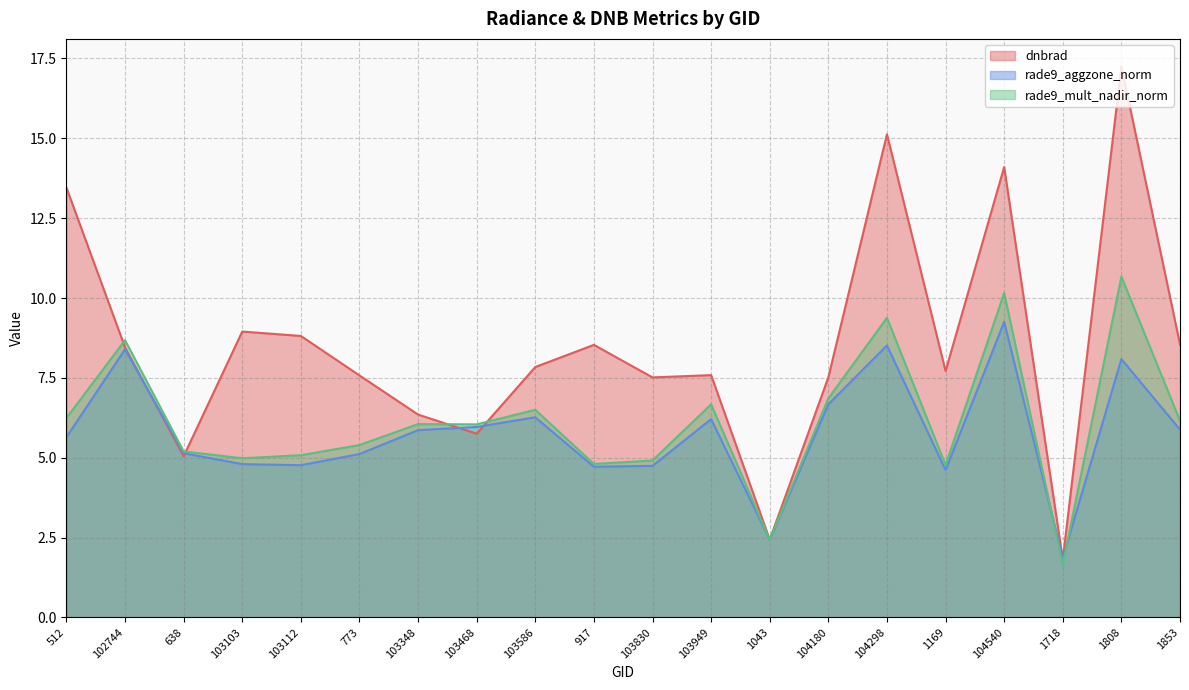

Between 103468 and 1718, which series saw the biggest shift?

rade9_mult_nadir_norm